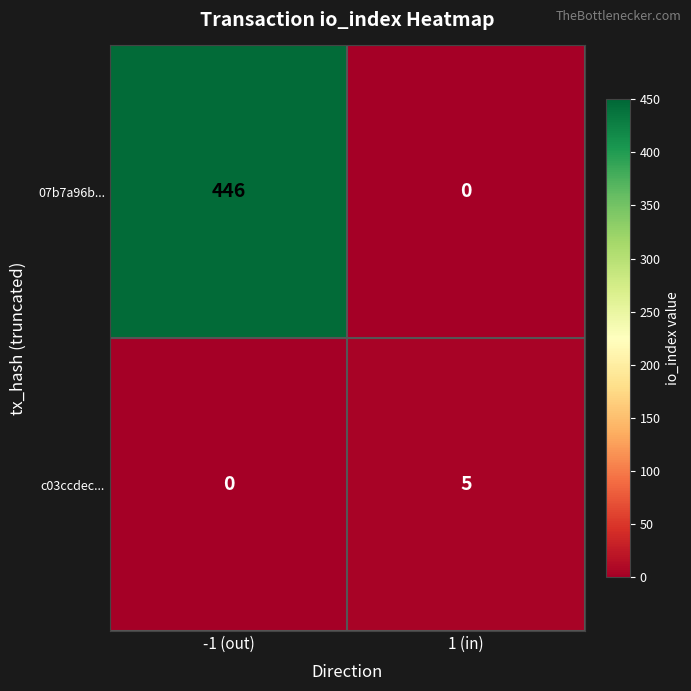

How many data points does each series have?

2